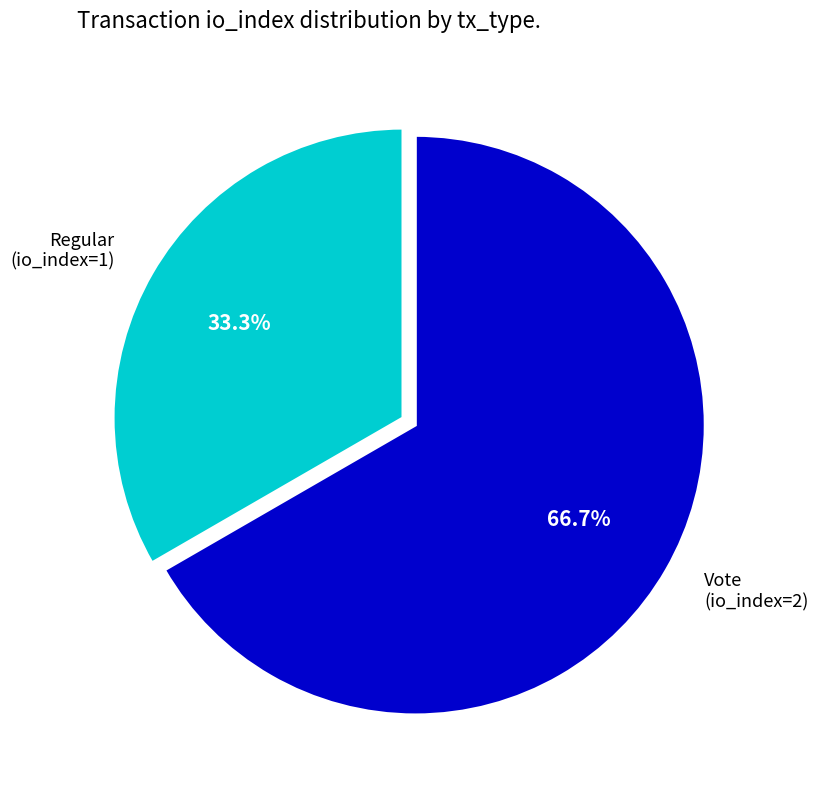

What percentage is NOT represented by Regular (io_index=1)?

66.7%